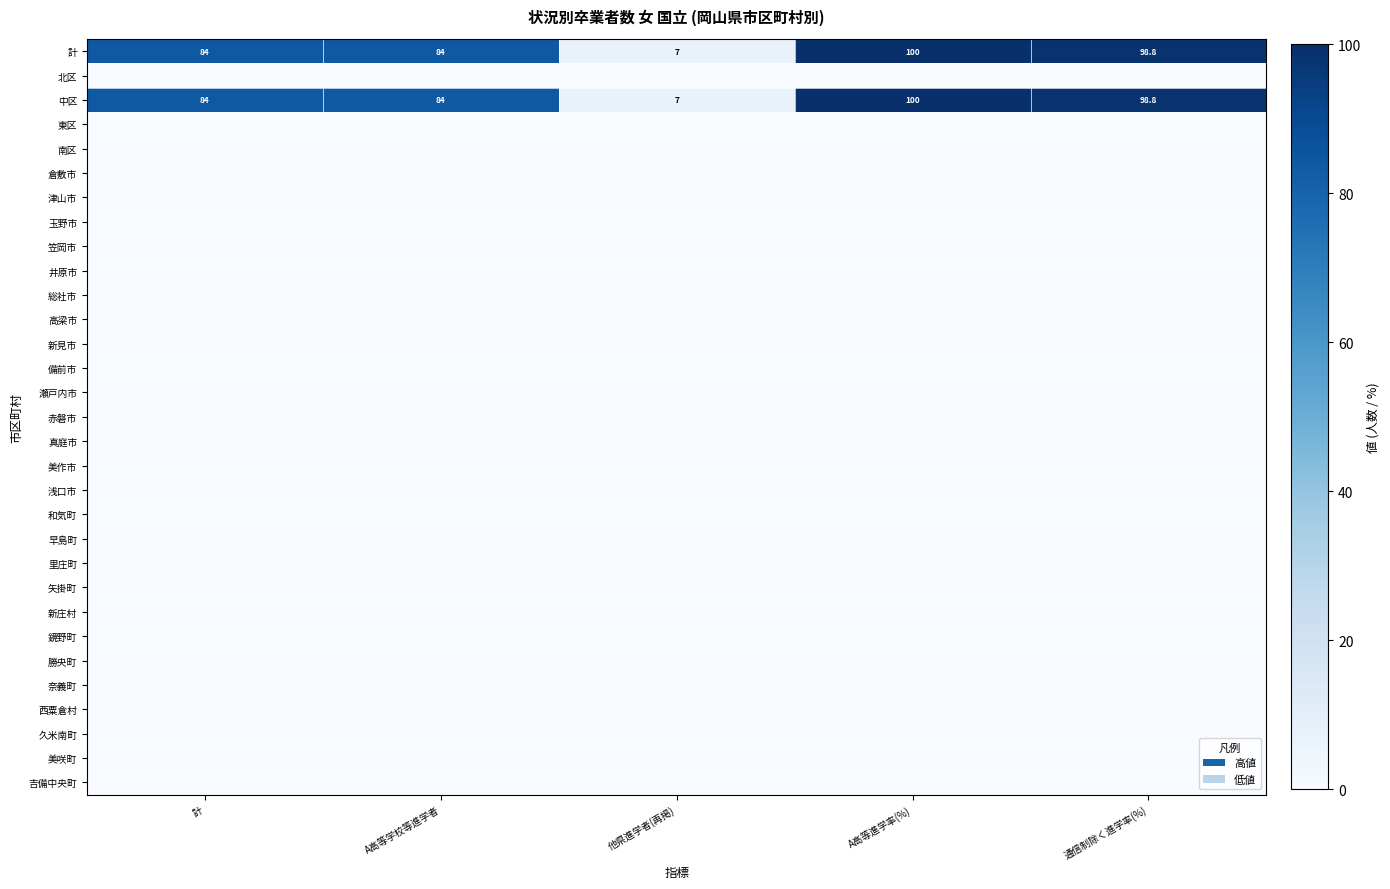

What is the sum of all 中区 values?

373.8